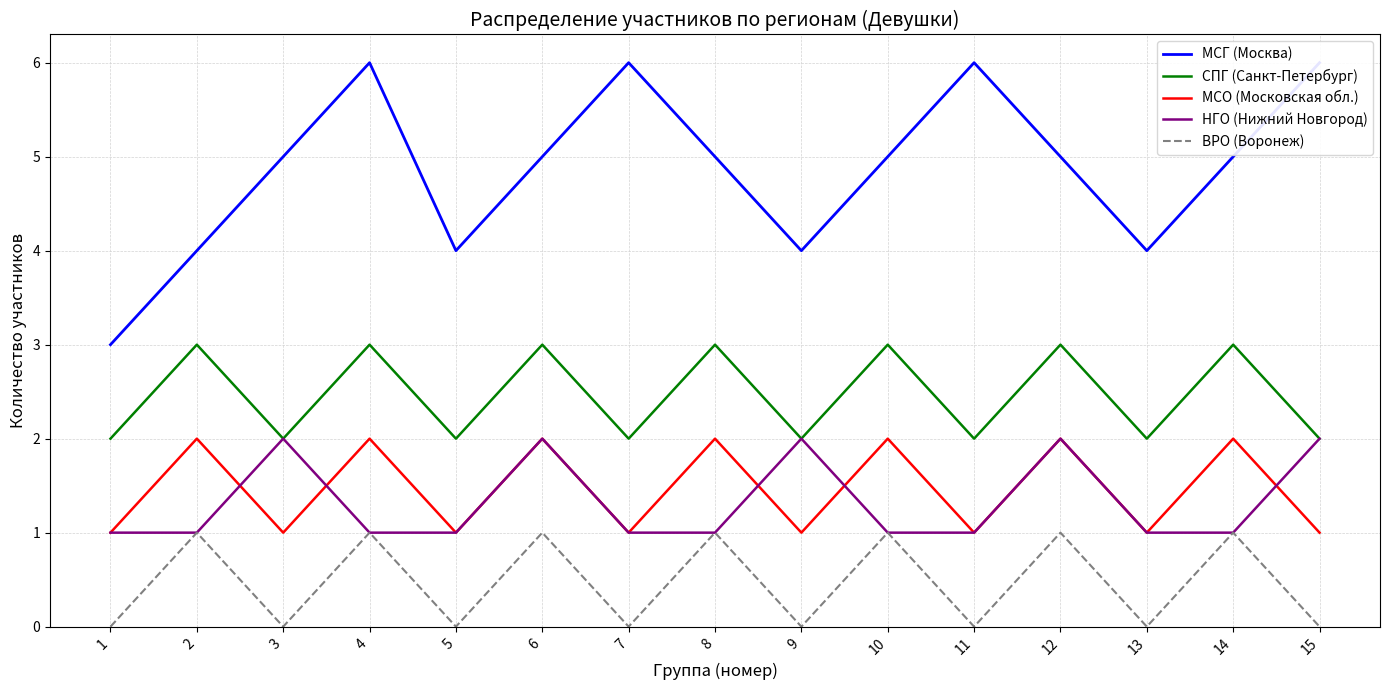

Which has a higher value, 2 or 8?

8